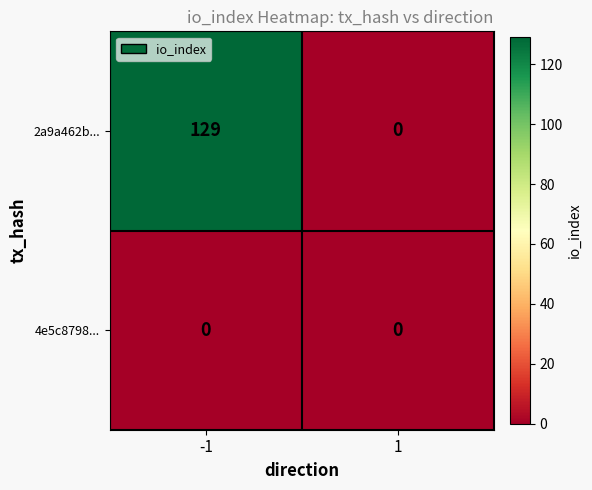

Reading left to right, extract all data points from this chart.

2a9a462b...: 129	0
4e5c8798...: 0	0